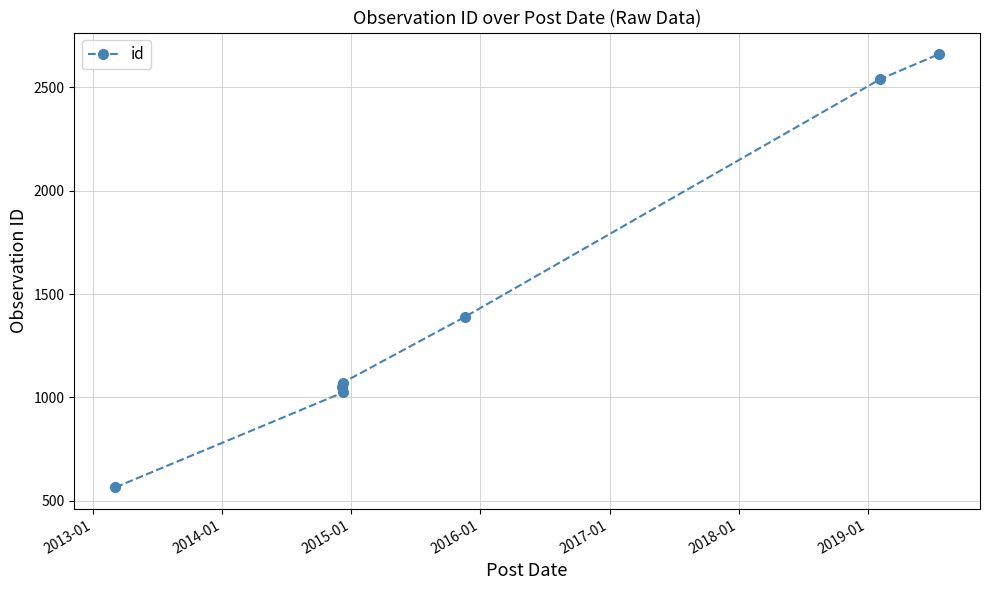

How many lines are shown in the chart?

1